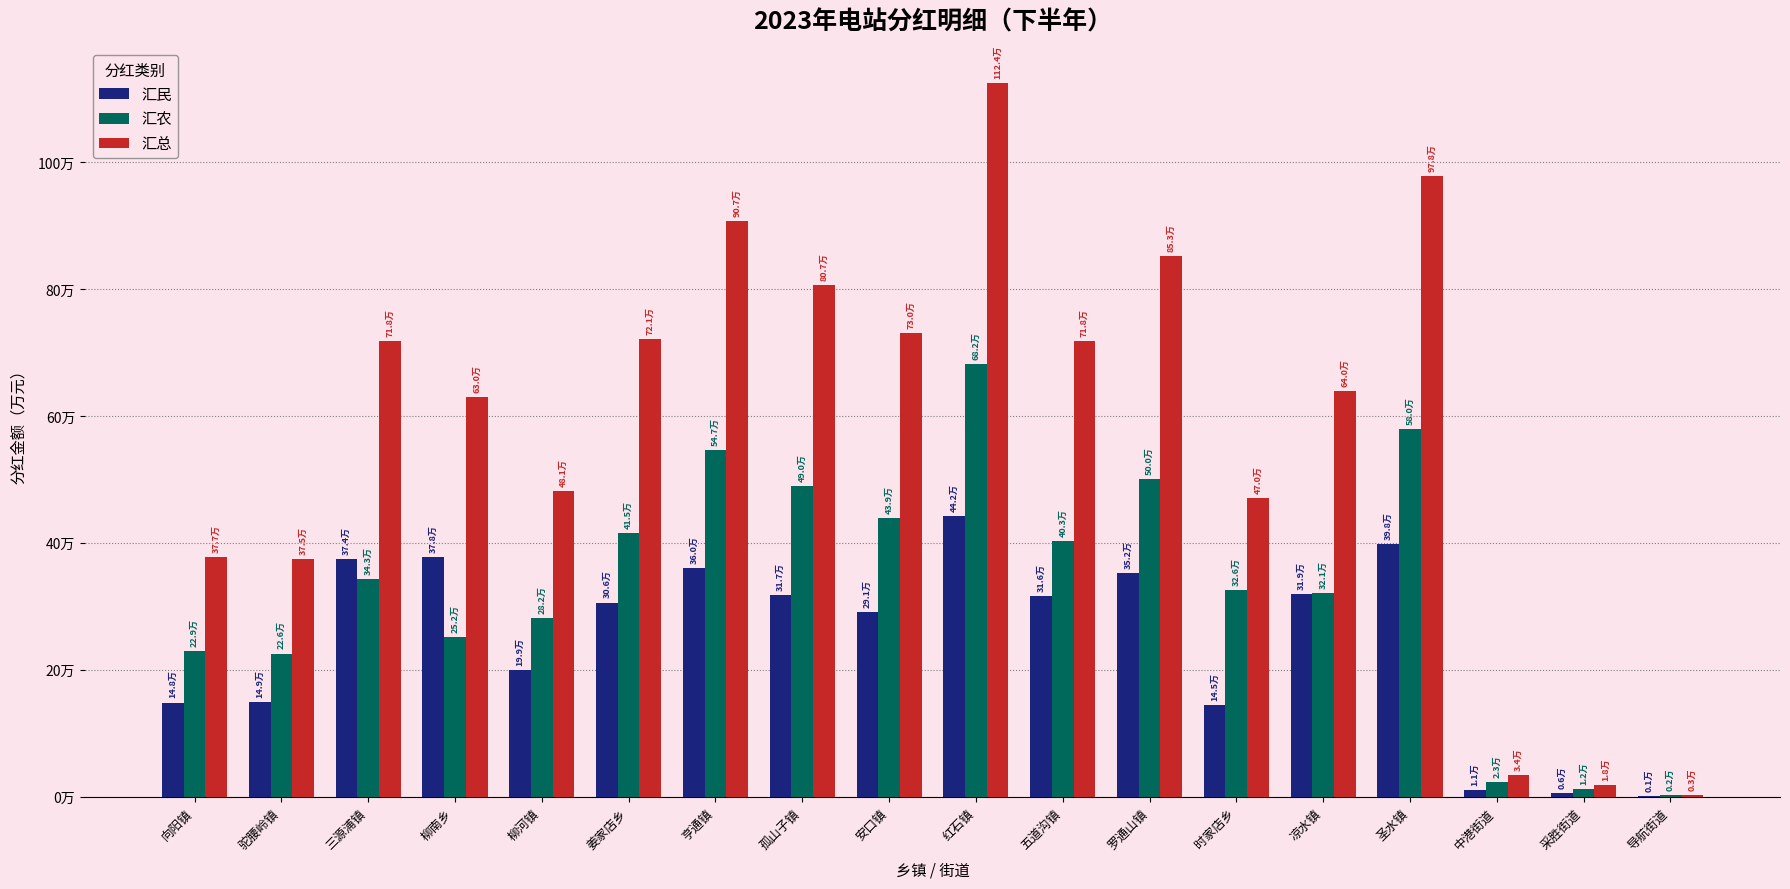

Read the 汇民 value at 柳河镇, to the nearest 50.

199400